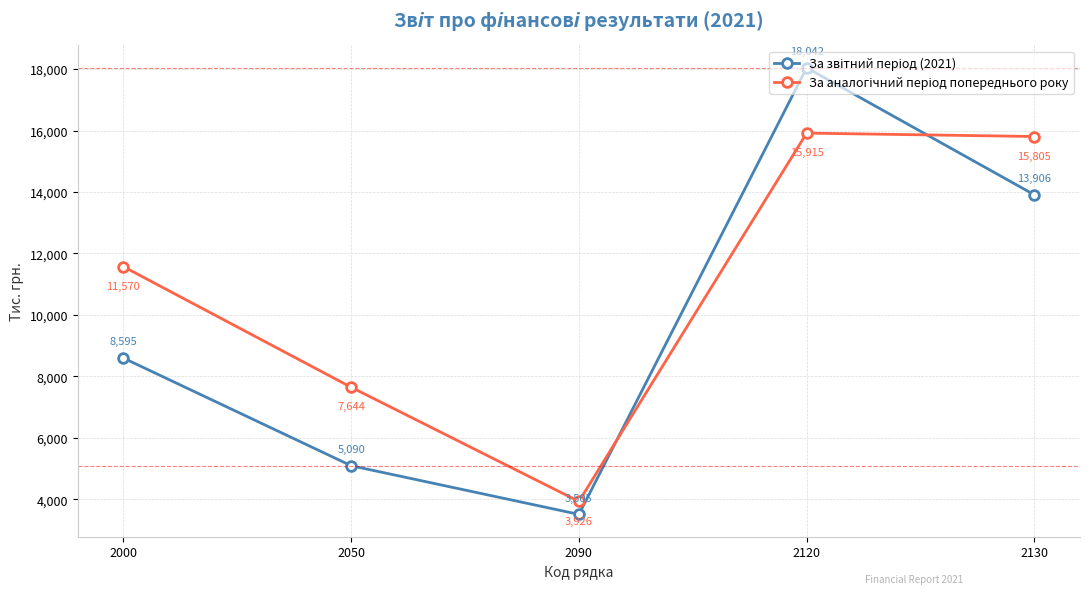

At which category is the sum across all series the highest?

2120